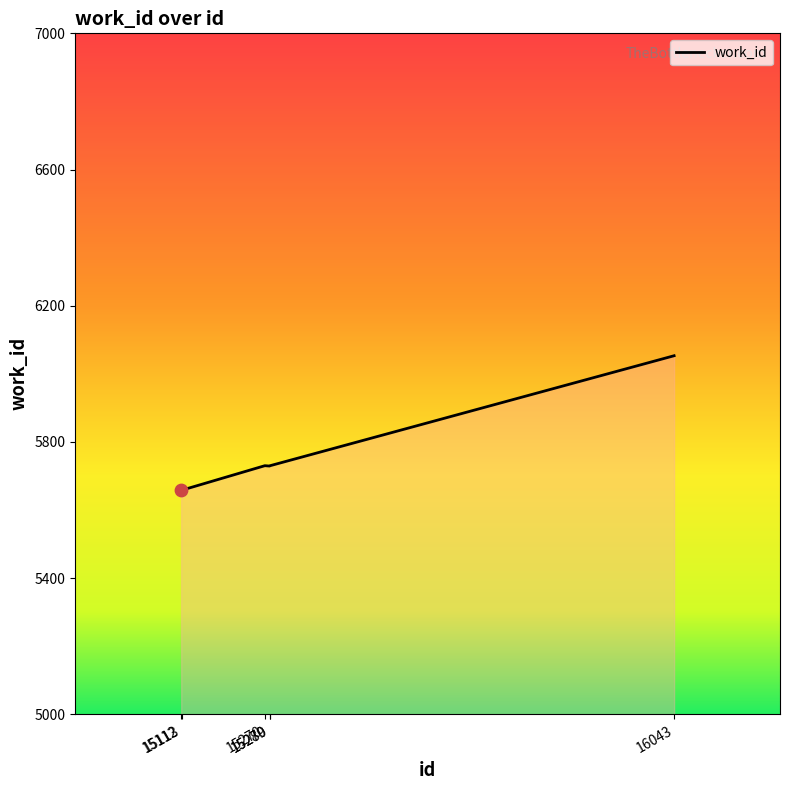

What is the ratio of the value at 15112 to the value at 16043?

0.9